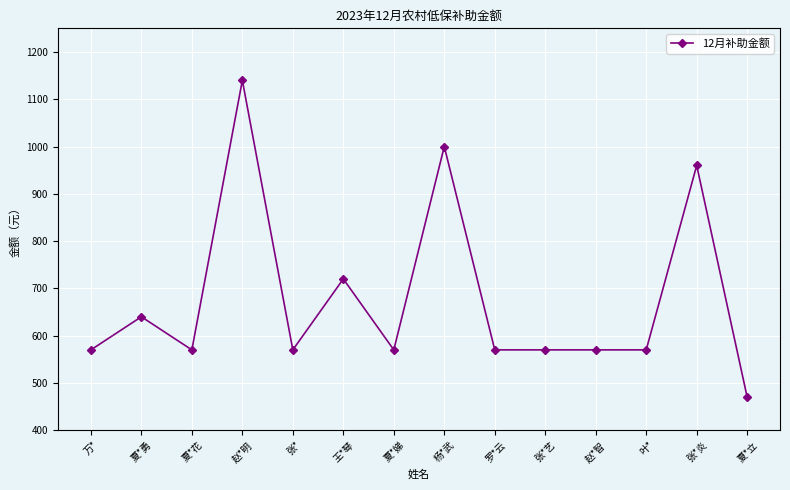

What is the greatest value displayed?

1140